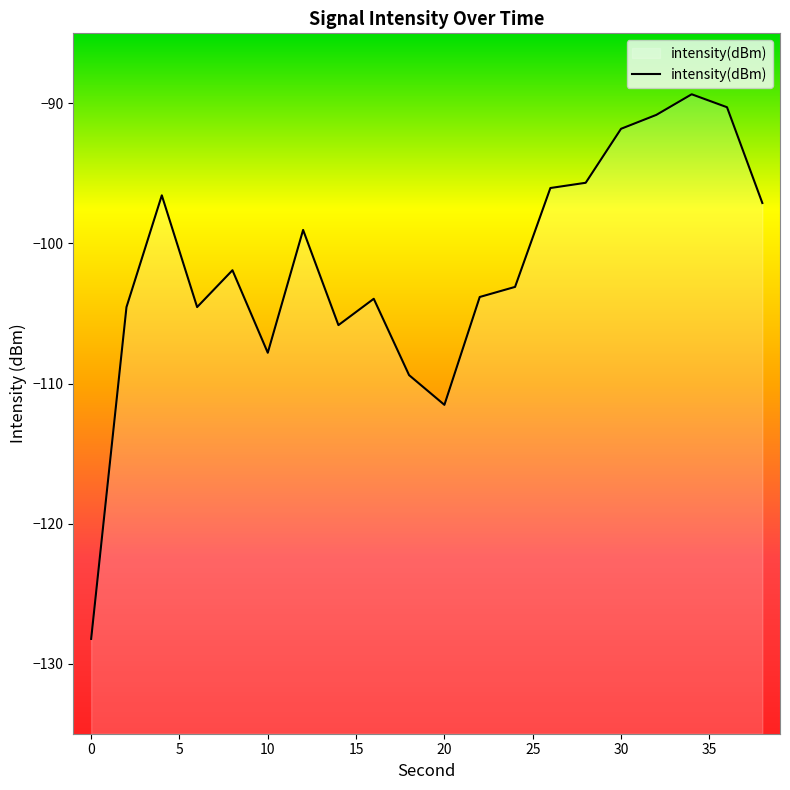

List the labels in order of value, smallest first.

0, 20, 18, 10, 14, 2, 6, 16, 22, 24, 8, 12, 38, 4, 26, 28, 30, 32, 36, 34